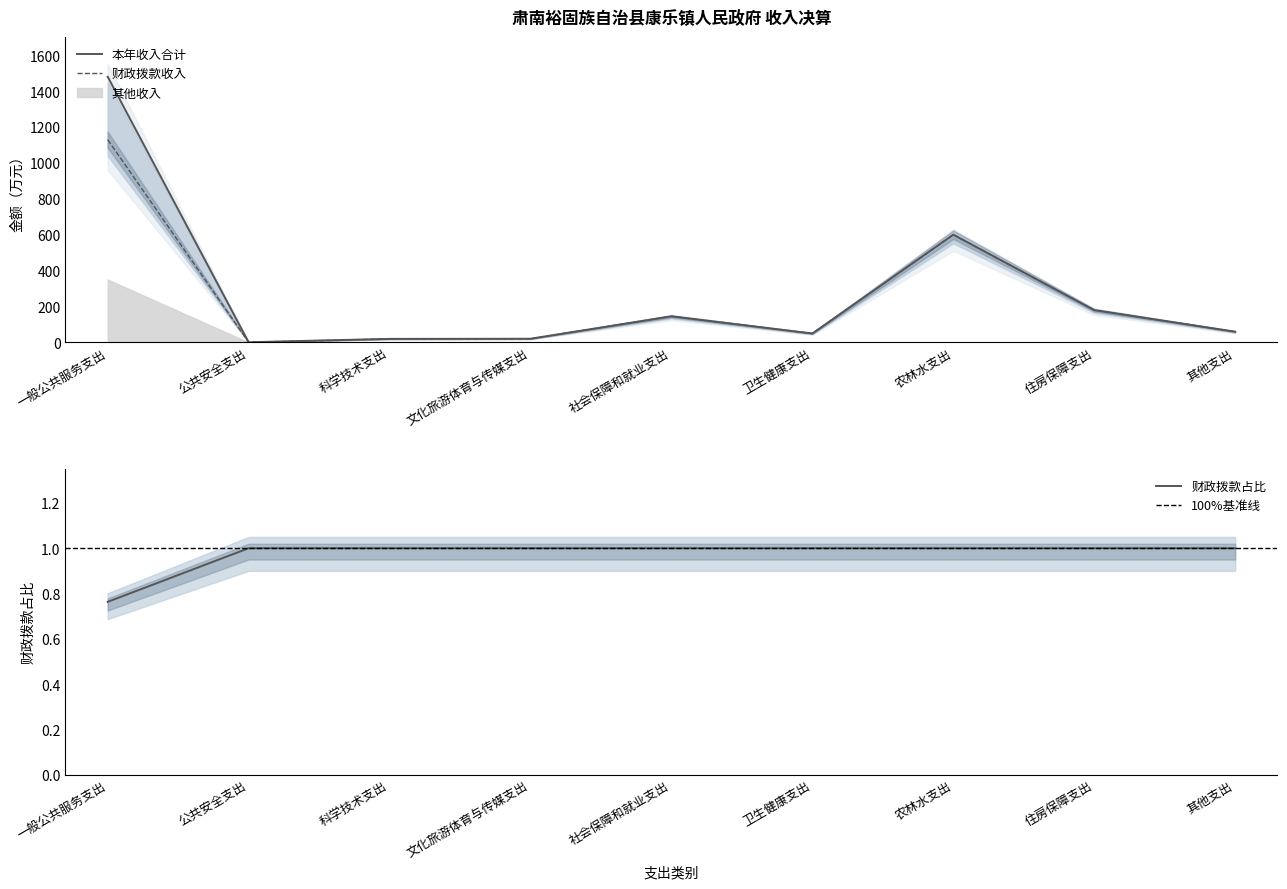

What position from the right is 科学技术支出?

7